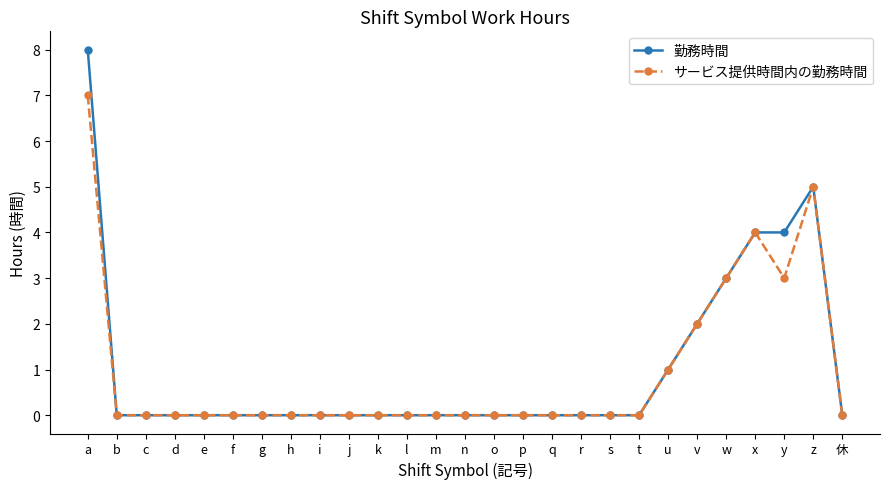

Reading left to right, extract all data points from this chart.

勤務時間: a=8	b=0	c=0	d=0	e=0	f=0	g=0	h=0	i=0	j=0	k=0	l=0	m=0	n=0	o=0	p=0	q=0	r=0	s=0	t=0	u=1	v=2	w=3	x=4	y=4	z=5	休=0
サービス提供時間内の勤務時間: a=7	b=0	c=0	d=0	e=0	f=0	g=0	h=0	i=0	j=0	k=0	l=0	m=0	n=0	o=0	p=0	q=0	r=0	s=0	t=0	u=1	v=2	w=3	x=4	y=3	z=5	休=0